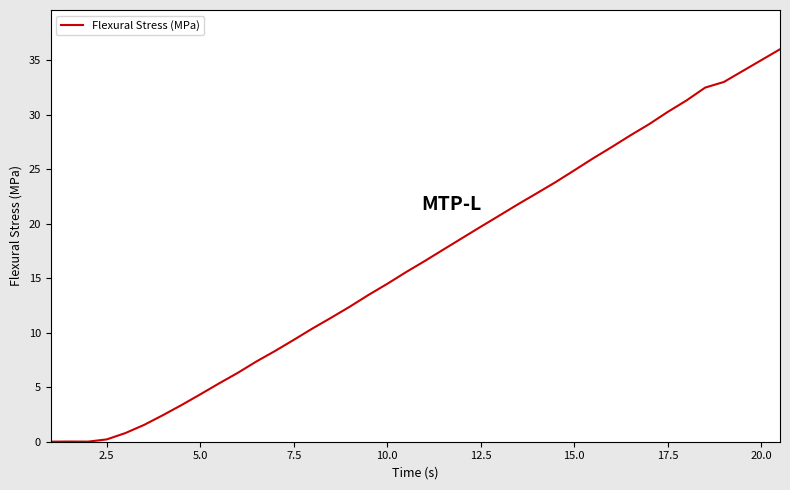

What is the greatest value displayed?

36.0